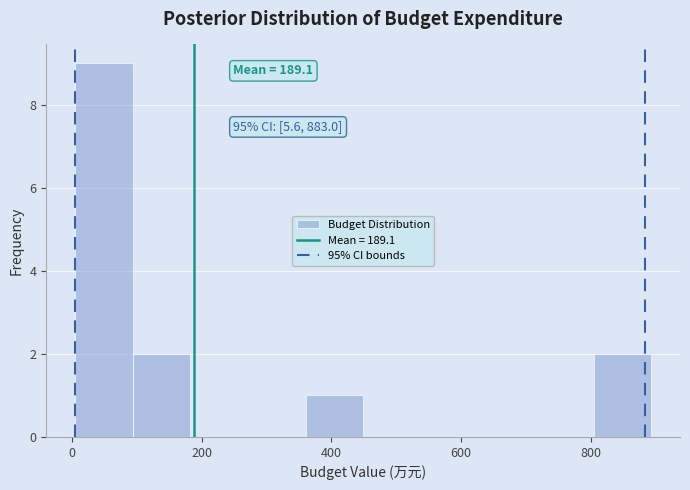

Over which range of the x-axis is the bar tallest?

0 to 100